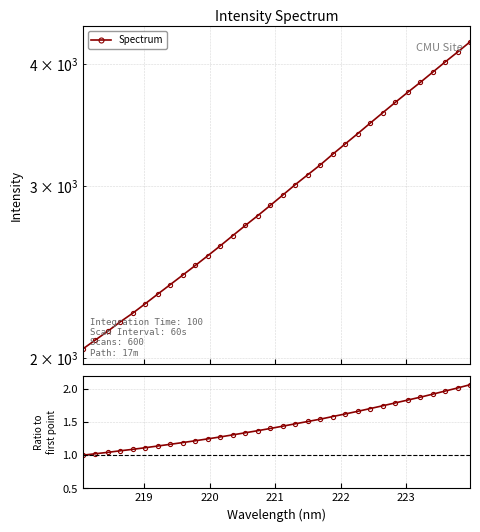

Is the value of Ratio to first at 30 greater than the value of Spectrum at 14?

No